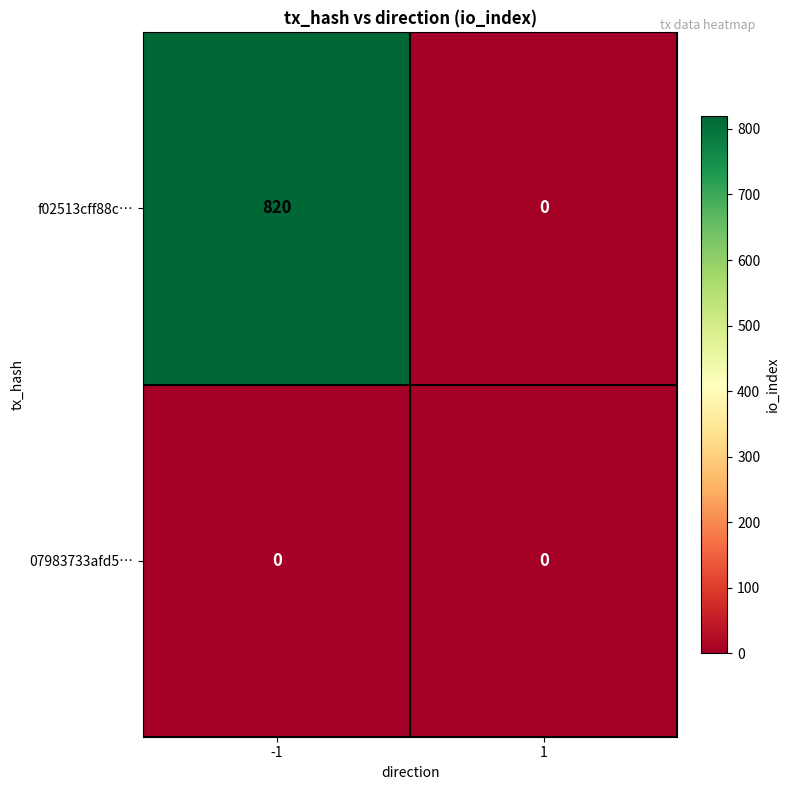

Is it true that f02513cff88c… equals 0 at 1?

True